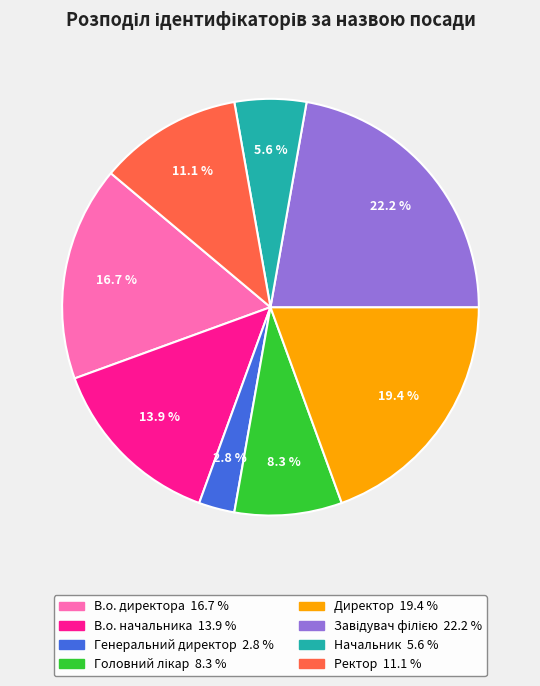

Is there a majority slice in this chart?

No